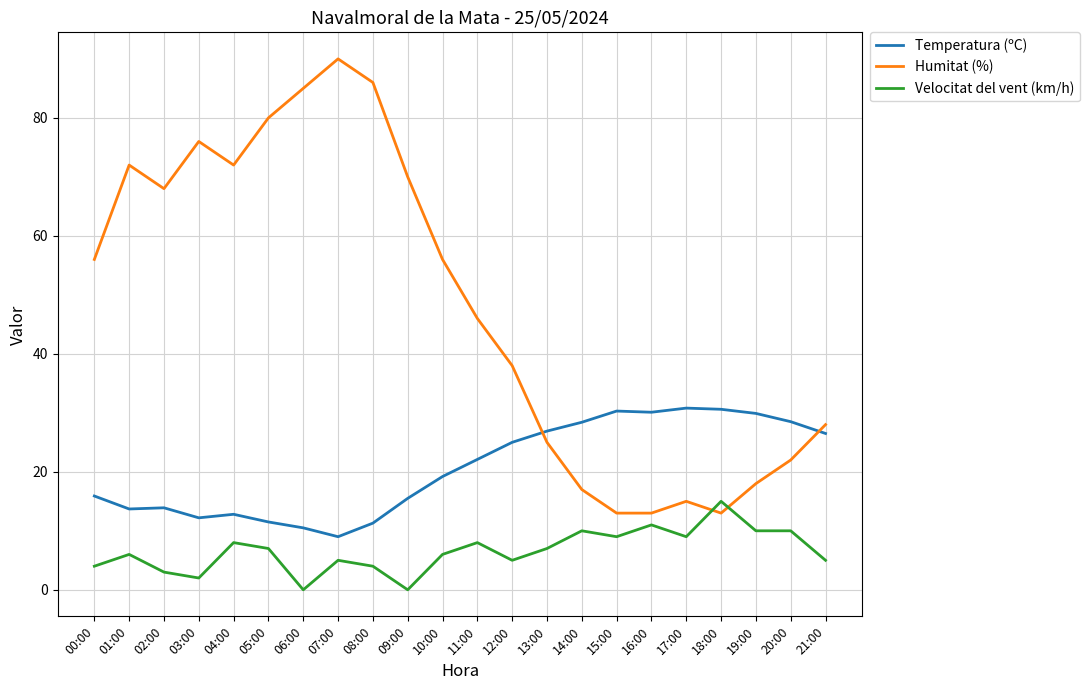

The value of Temperatura (ºC) at 18:00 is 51.5. True or false?

False